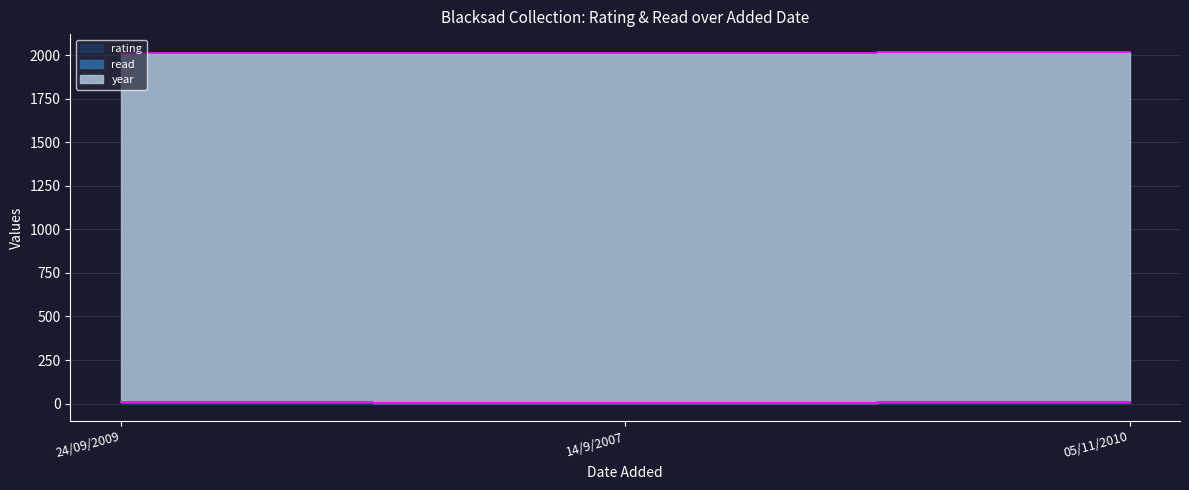

How many lines are shown in the chart?

3